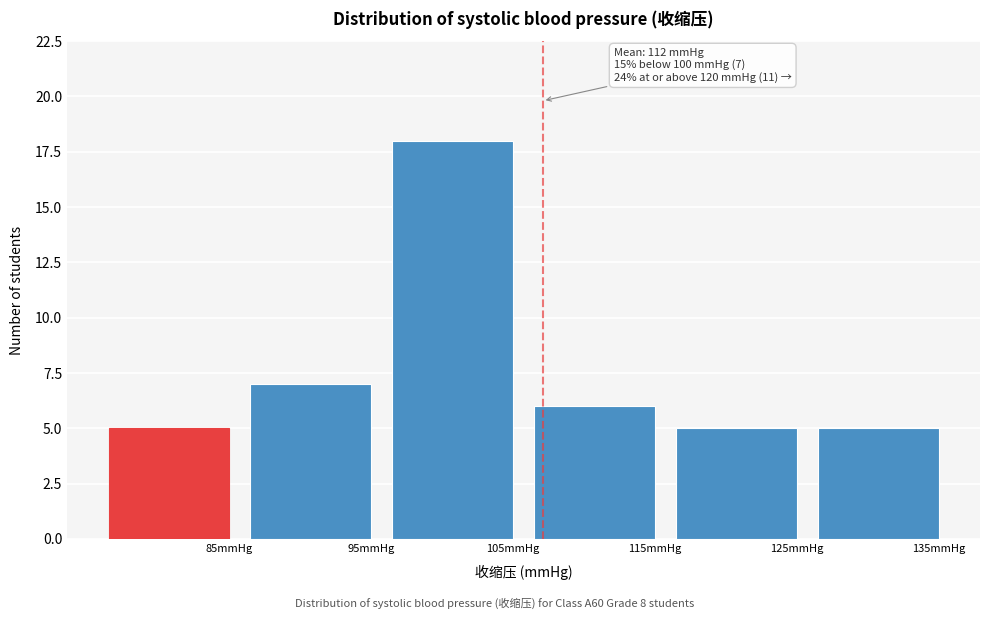

Reading right to left, what are all the values shown in this chart?

5	5	6	18	7	5